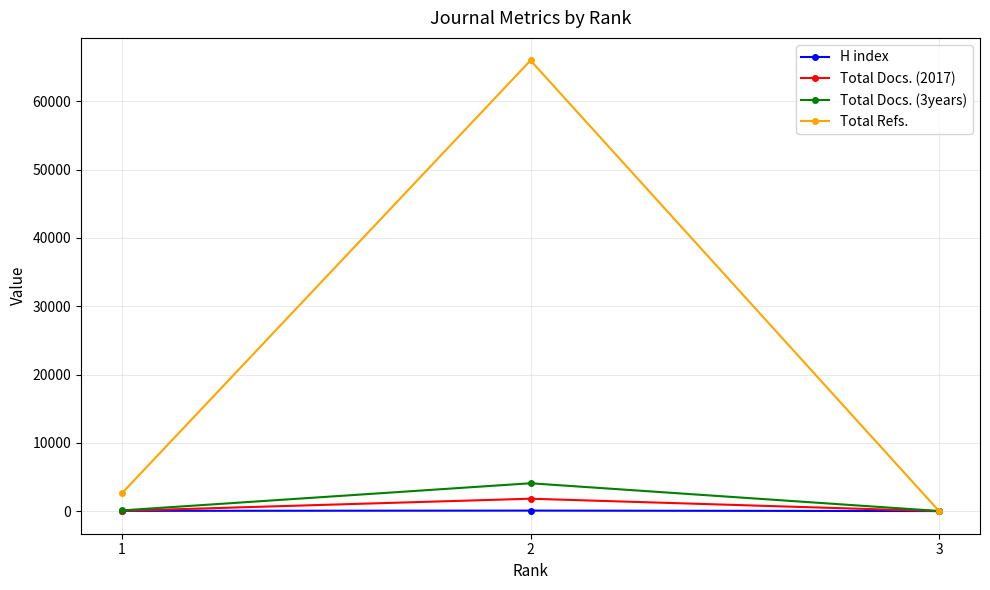

Is it true that Total Refs. equals 112514 at 2?

False